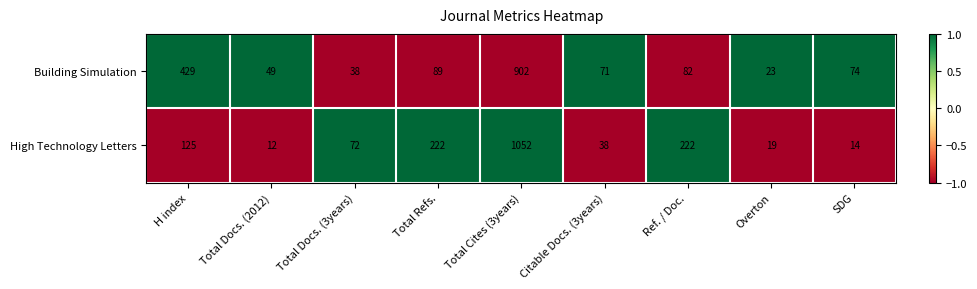

The Building Simulation series shows 32 at Total Docs. (2012). True or false?

False